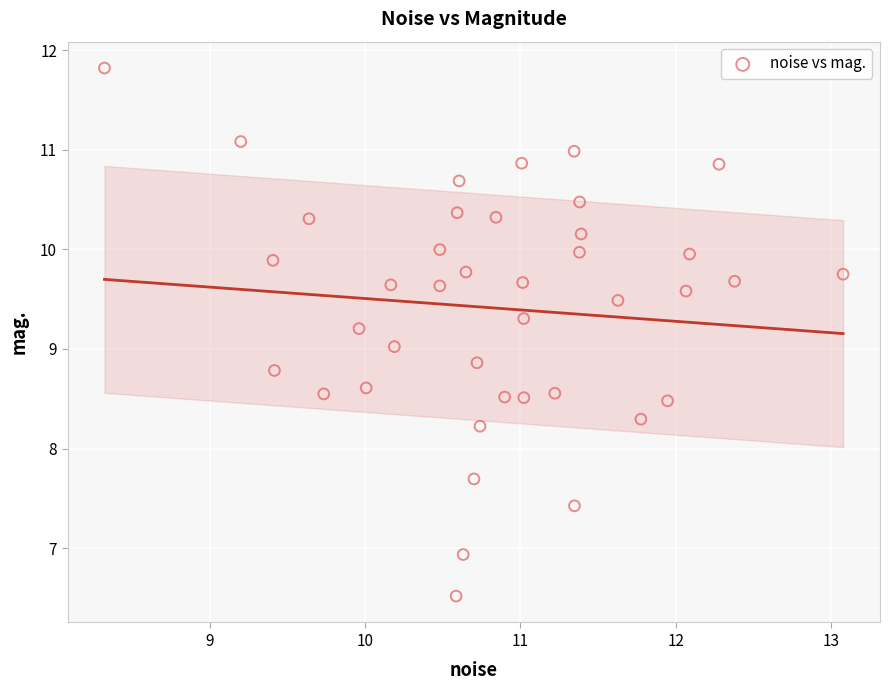

What is the range of X values (max minus min)?

4.8